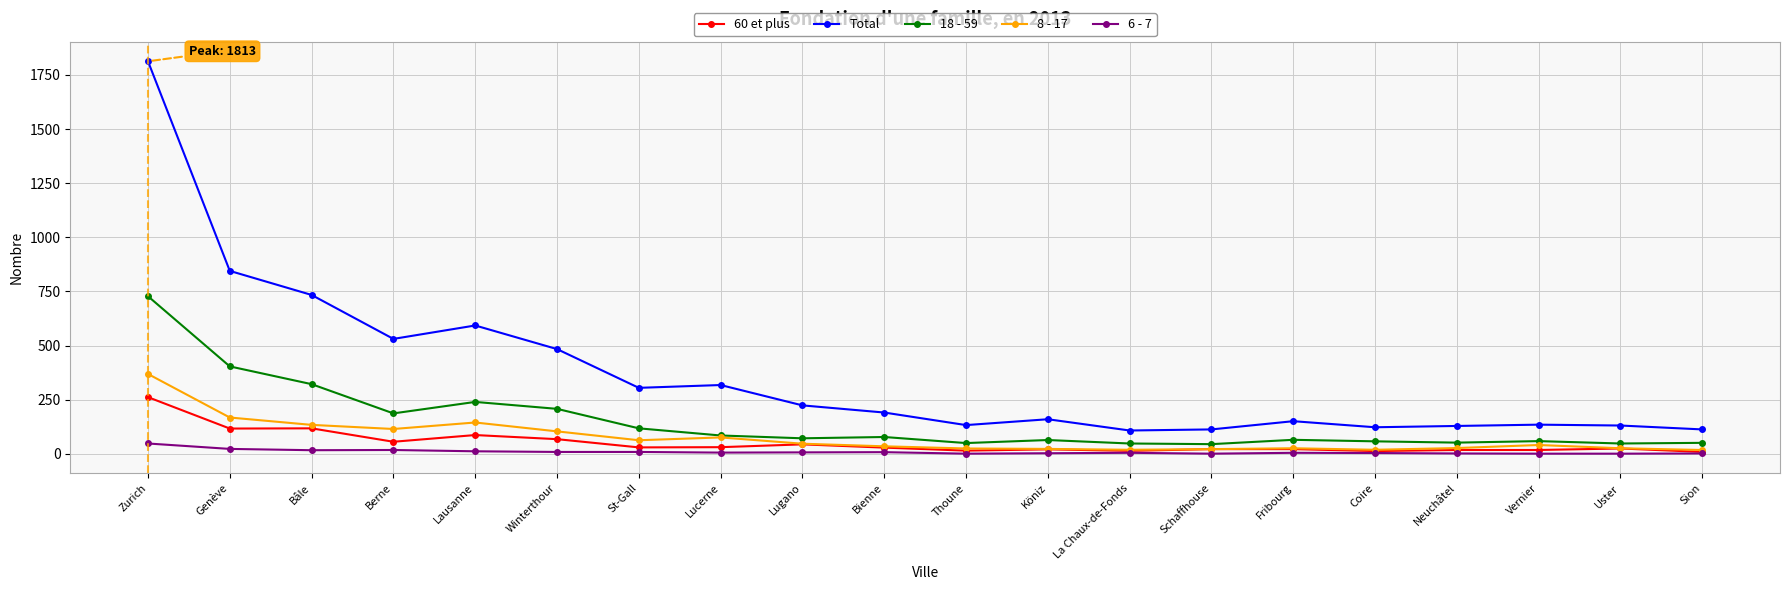

At which category is the sum across all series the highest?

Zurich